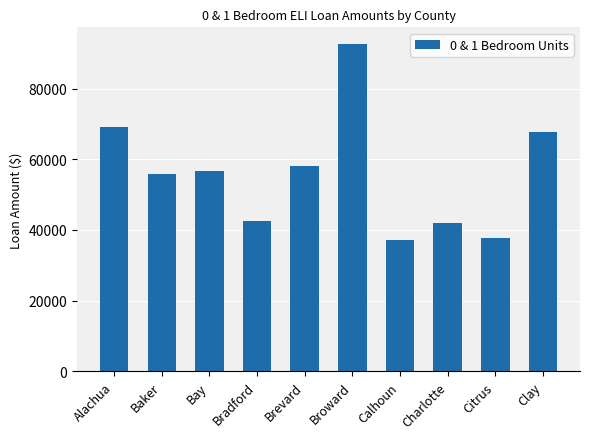

The value at Broward is 164114. True or false?

False